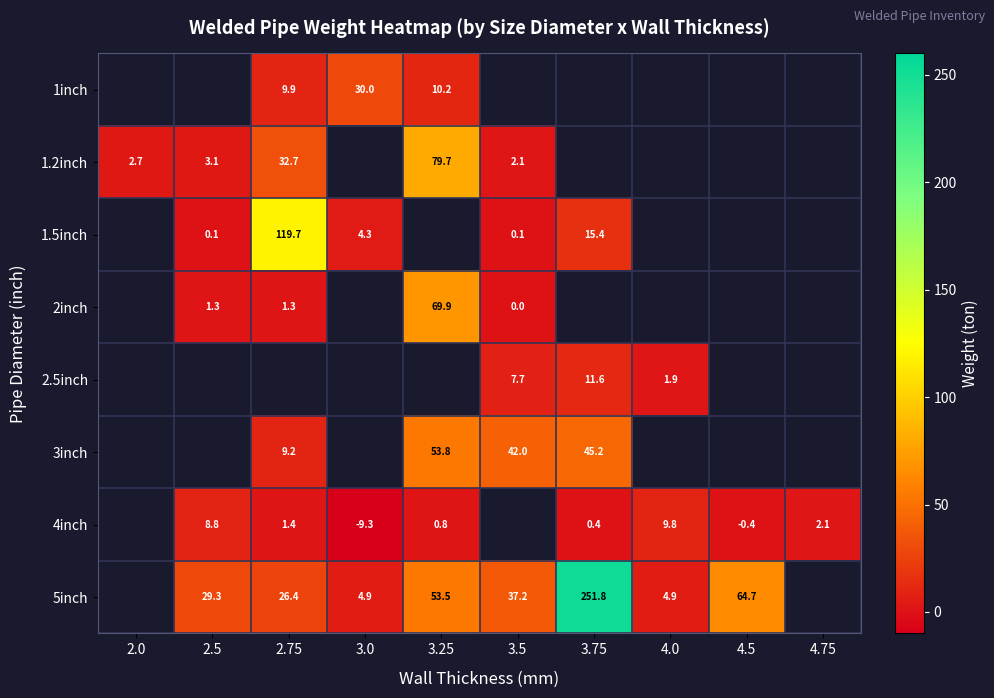

True or false: 3inch has a value of 9.2 at 2.75.

True